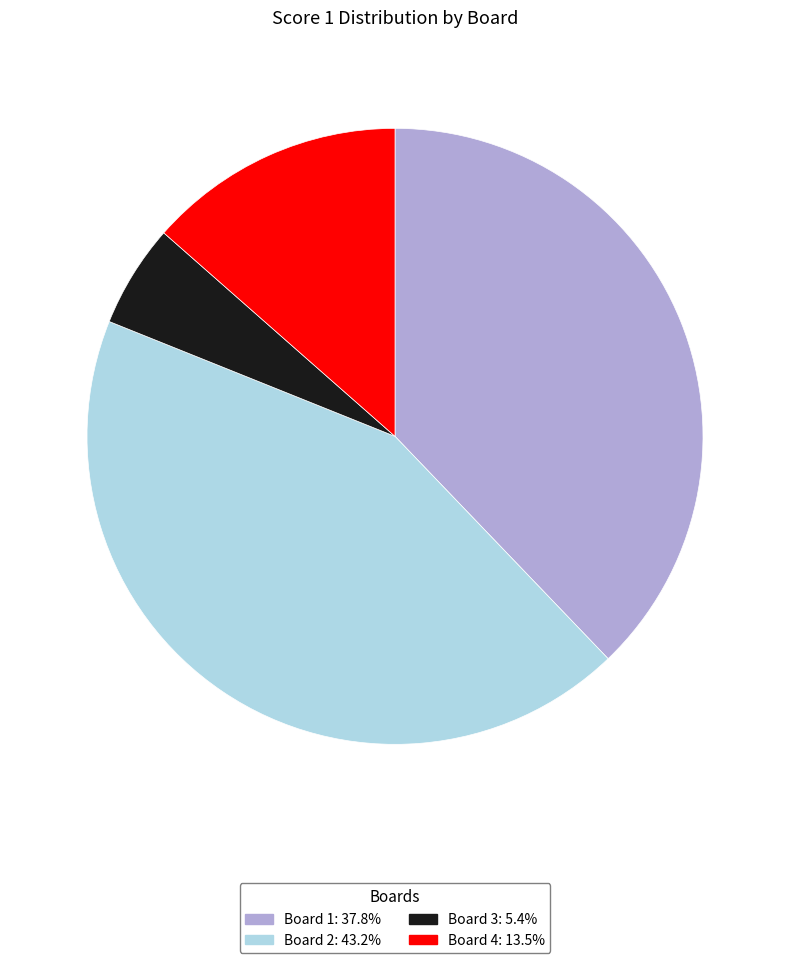

Is there any slice that represents more than half of the pie?

No